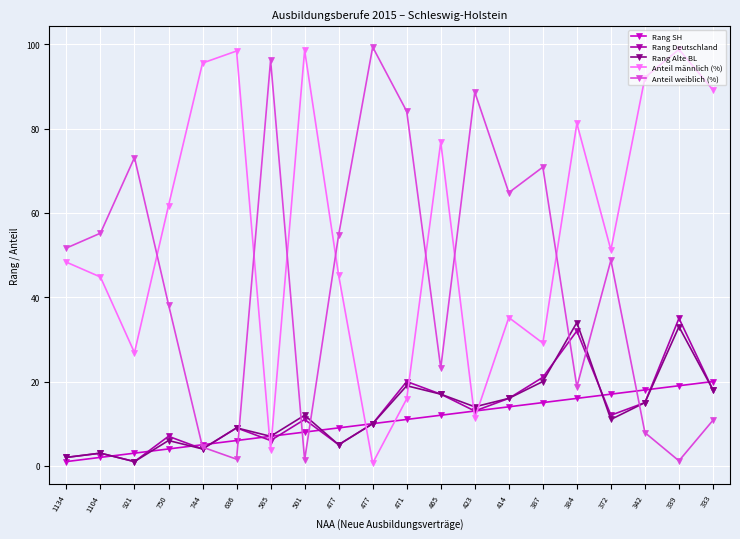

Count the number of categories in the chart.

20